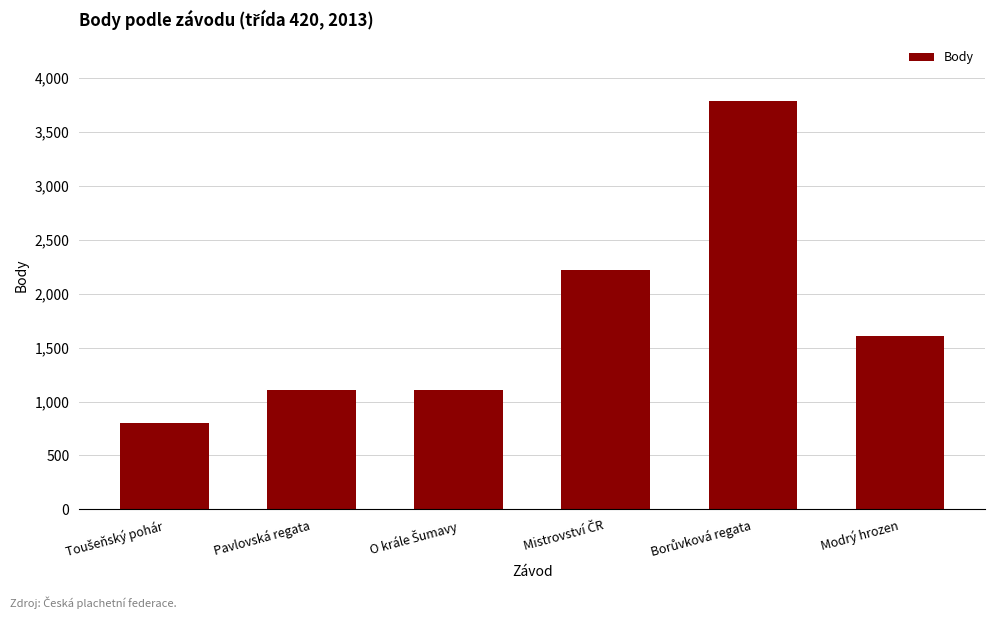

What is the value of the 6th bar from the left?

1608